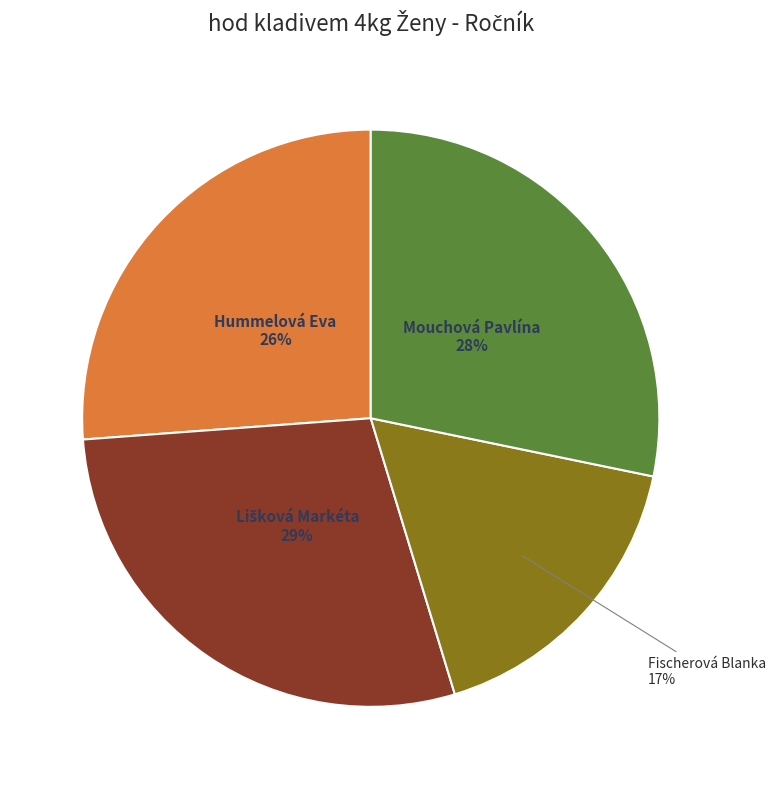

Is there any slice that represents more than half of the pie?

No